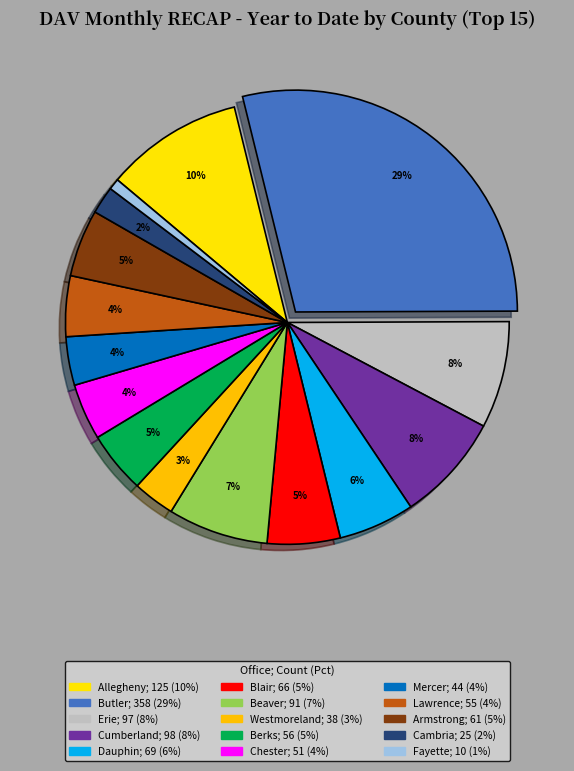

To the nearest percent, what percentage of the pie is Allegheny?

10%